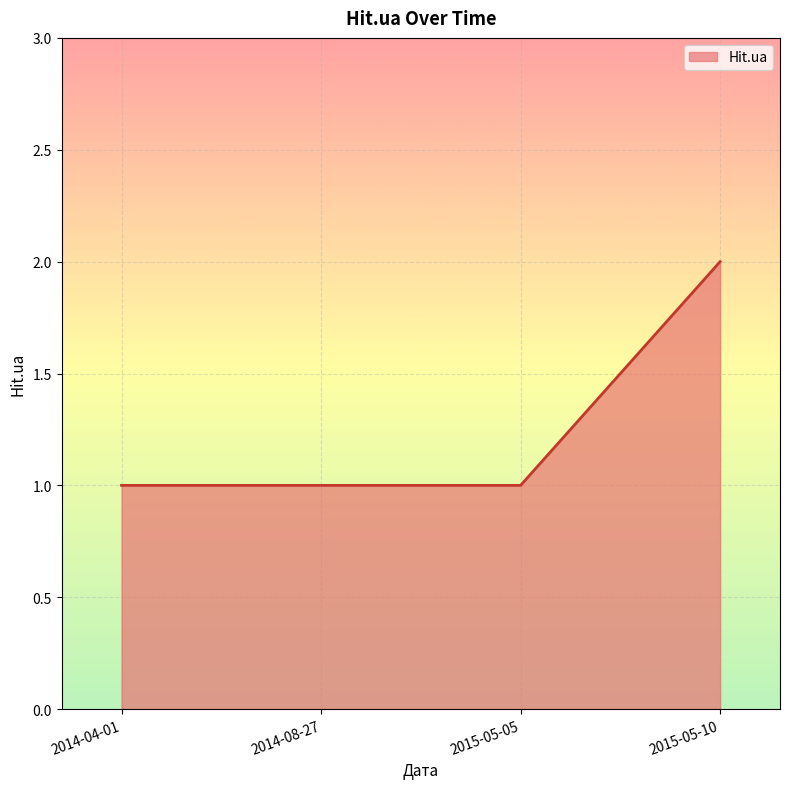

Approximately how many times larger is the value at 2015-05-05 compared to 2014-04-01?

1.0